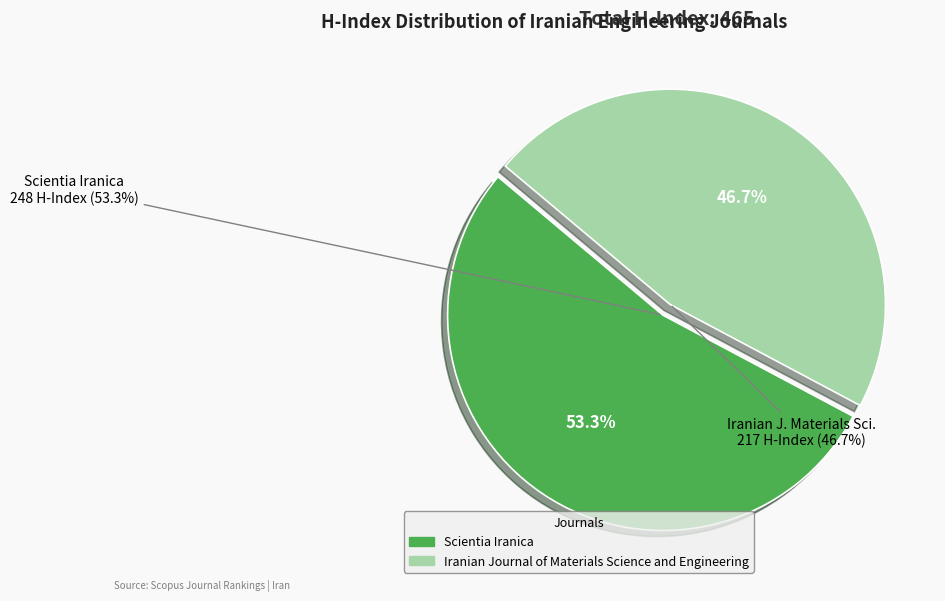

Is it true that Iranian Journal of Materials Science and Engineering is 53% of the pie?

False